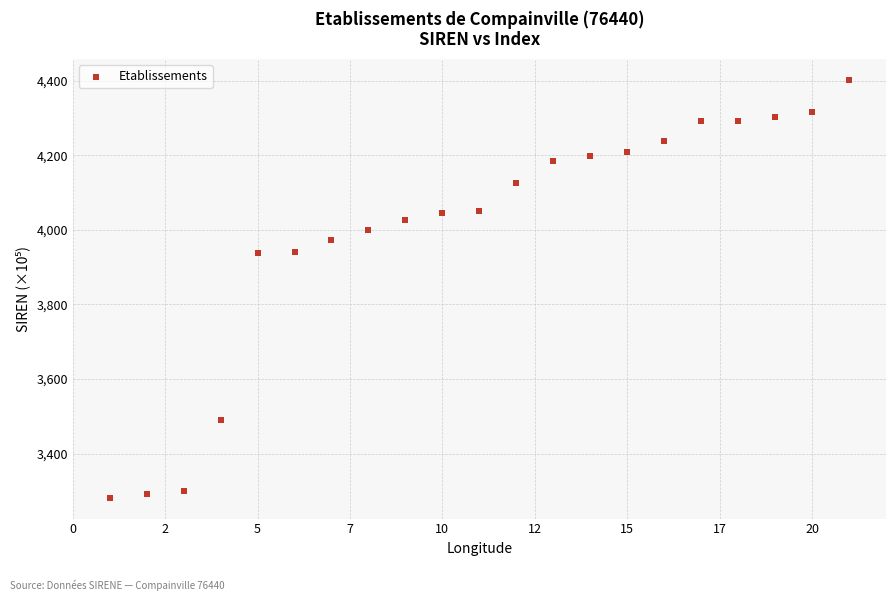

What is the range of Y values (max minus min)?

1118.9